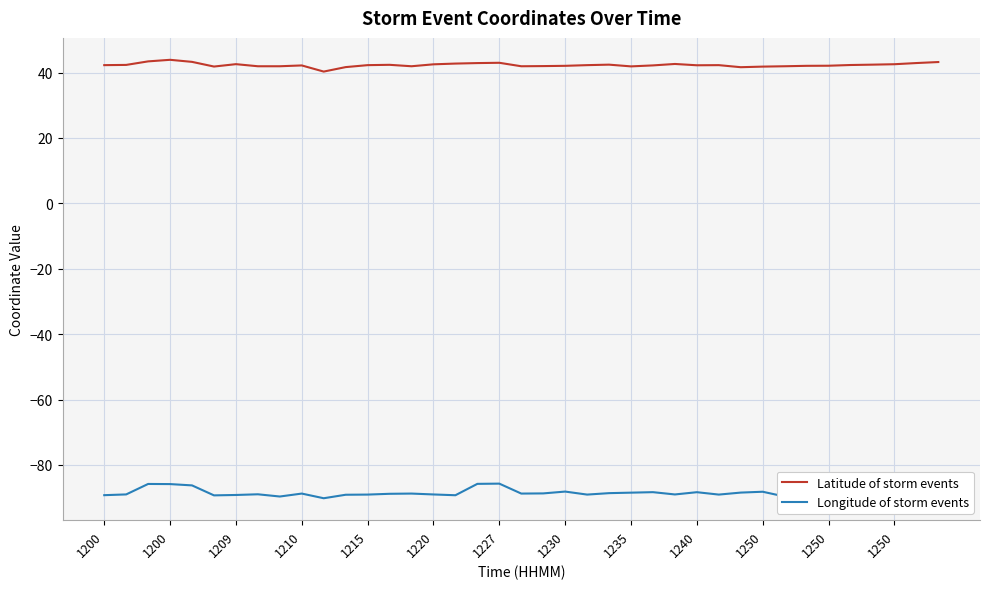

Rank the series by their average value, from lowest to highest.

Longitude of storm events, Latitude of storm events